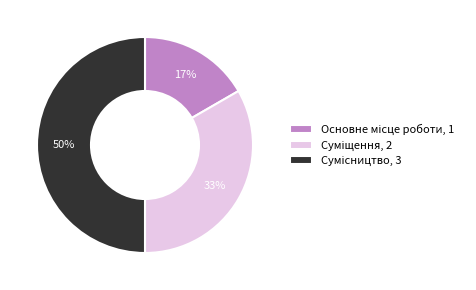

To the nearest percent, what is the difference between the largest and smallest slice percentages?

33%